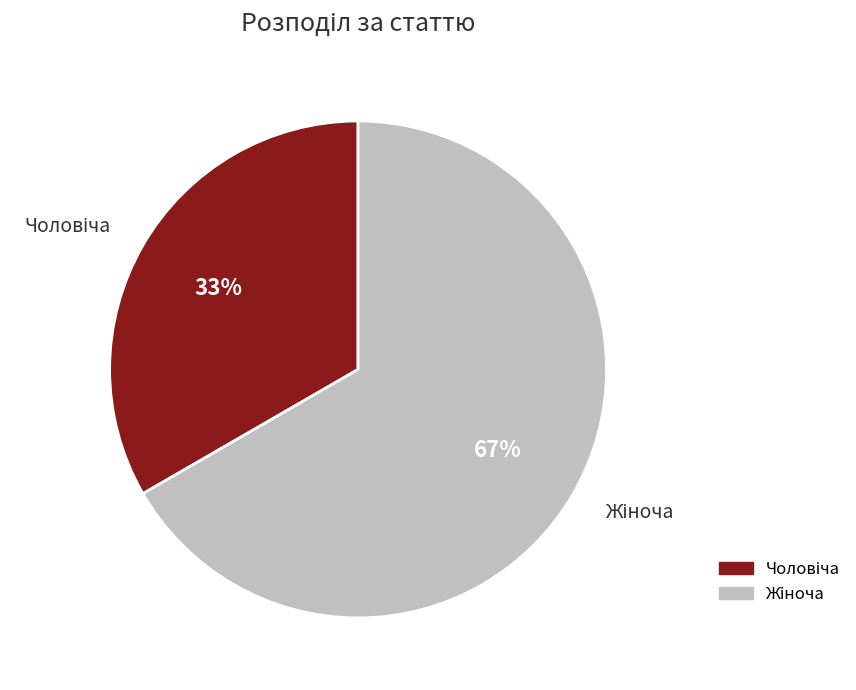

To the nearest percent, what is the average slice percentage?

50%